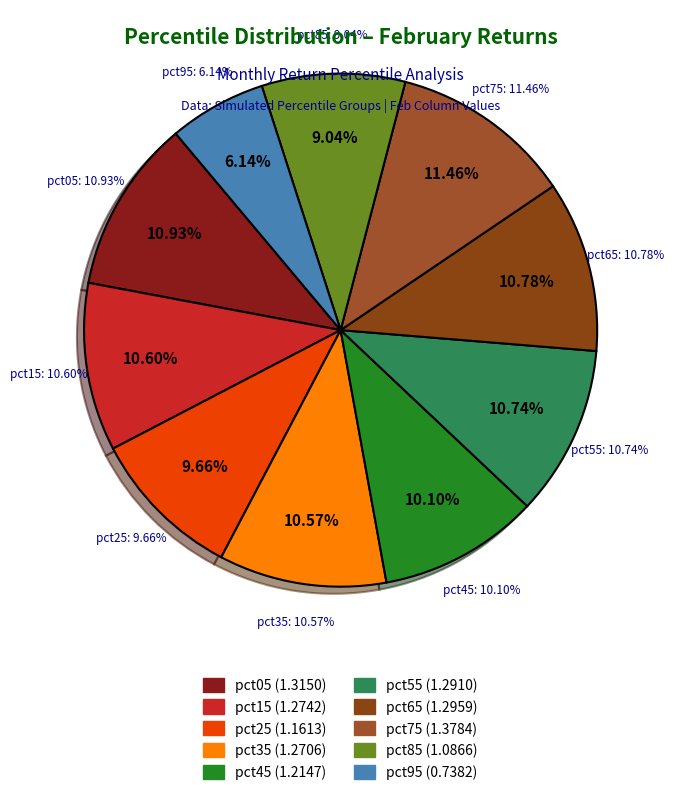

The pct75 slice represents 21% of the pie. True or false?

False